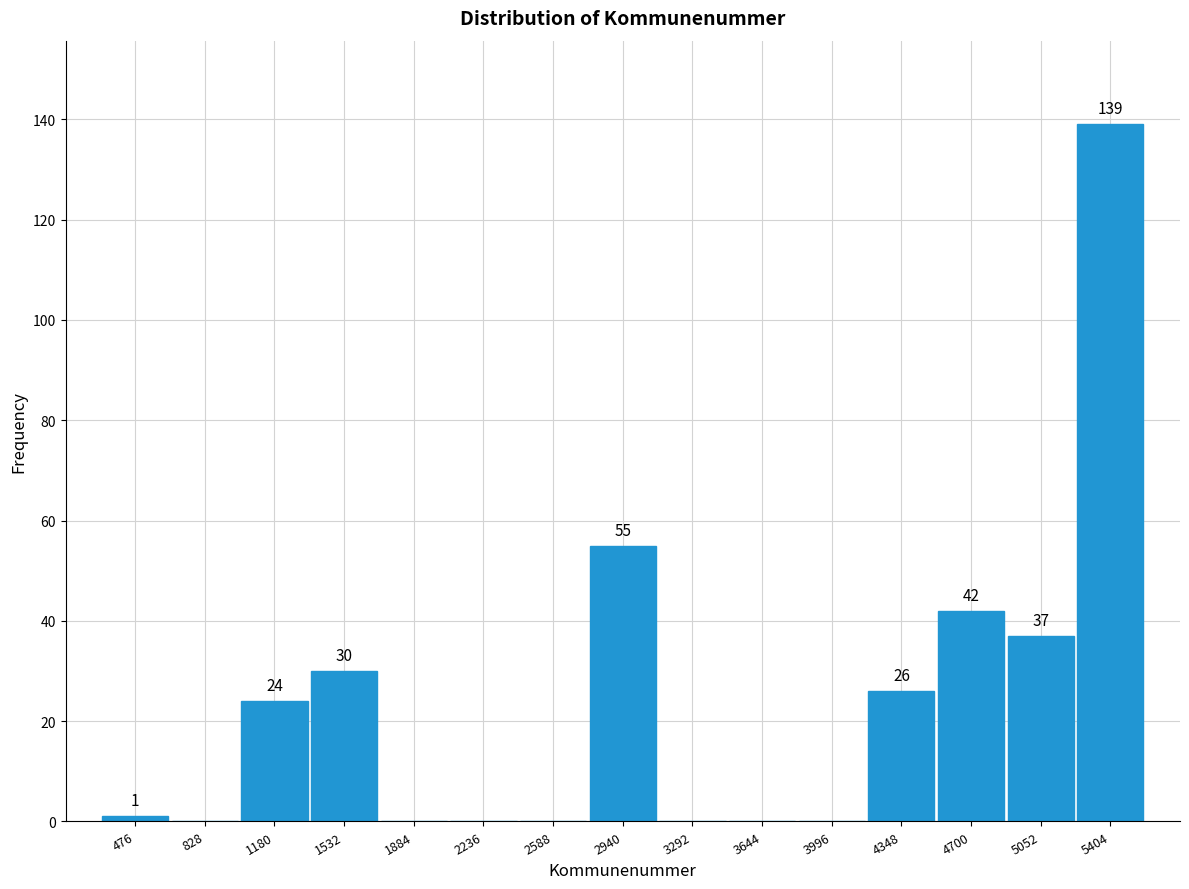

Which range on the x-axis has the tallest bar?

5250 to 5600